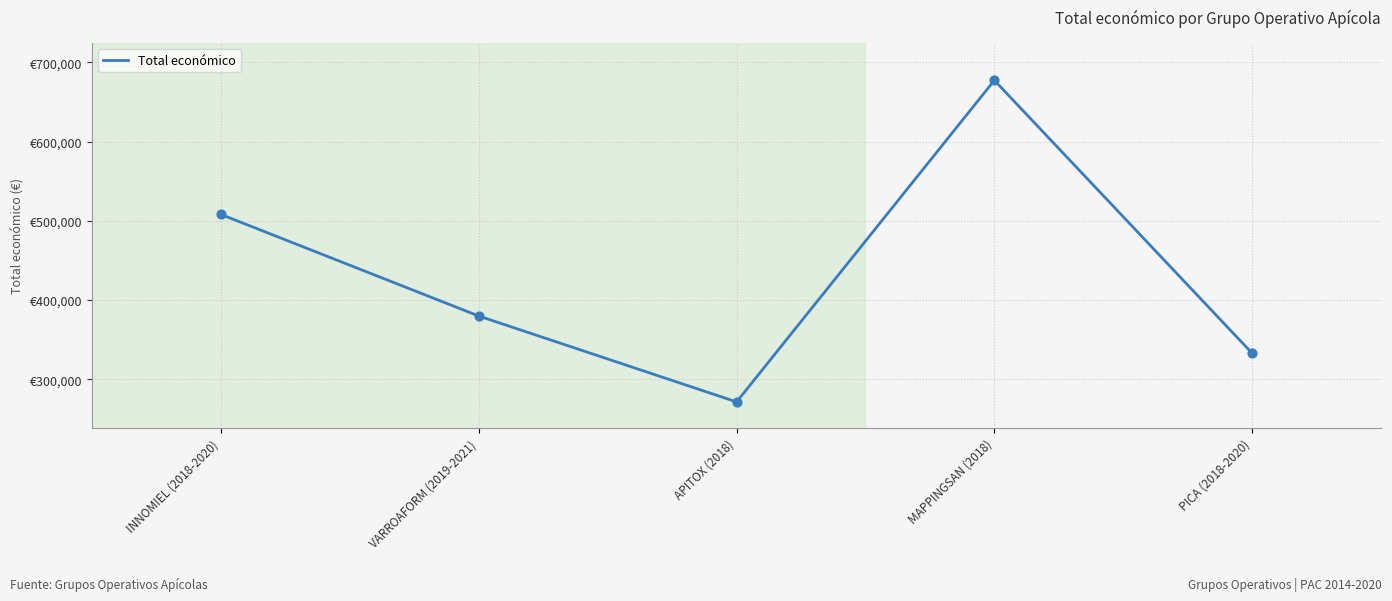

Which has a higher value, VARROAFORM (2019-2021) or MAPPINGSAN (2018)?

MAPPINGSAN (2018)